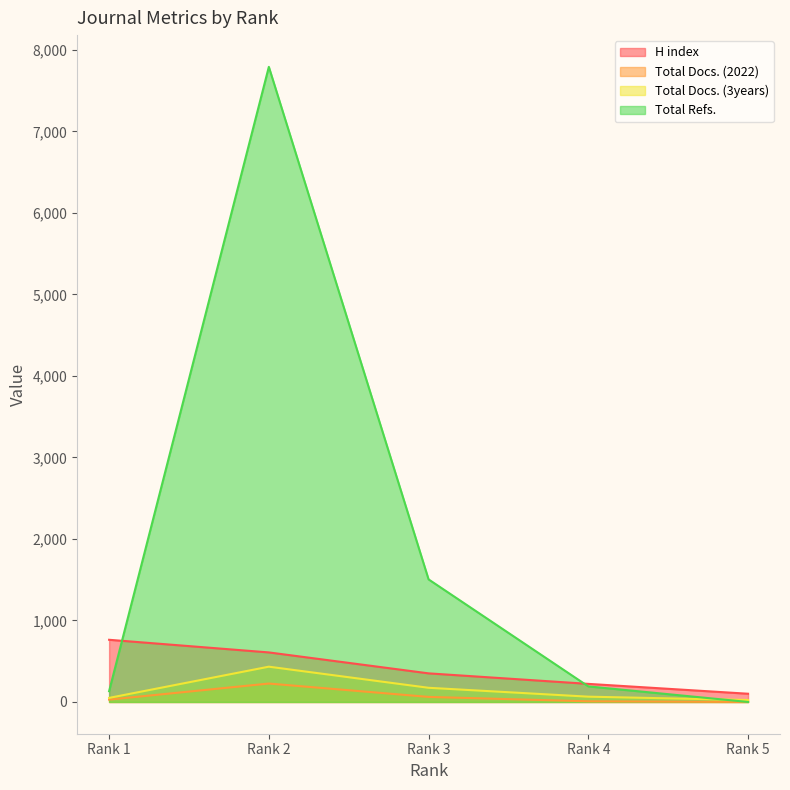

Rank the categories by Total Docs. (3years) value from lowest to highest.

Rank 5, Rank 1, Rank 4, Rank 3, Rank 2